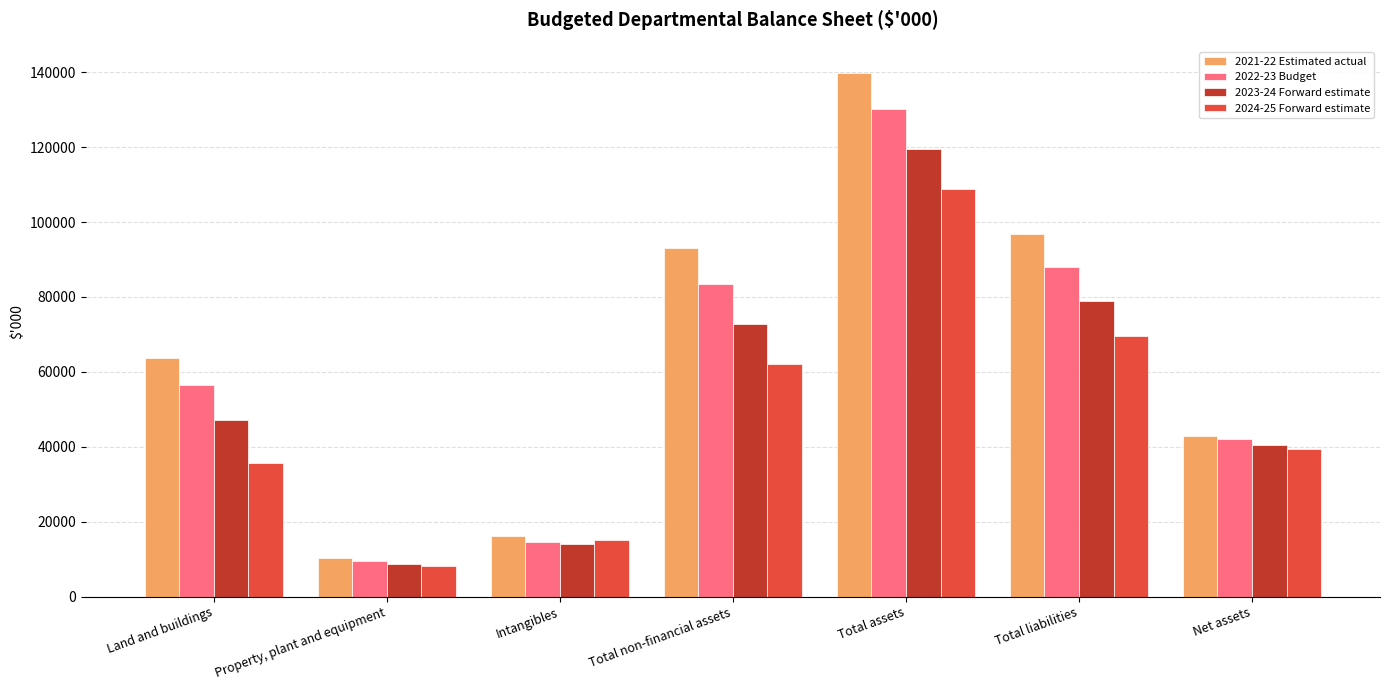

Which series has the largest total across all categories?

2021-22 Estimated actual